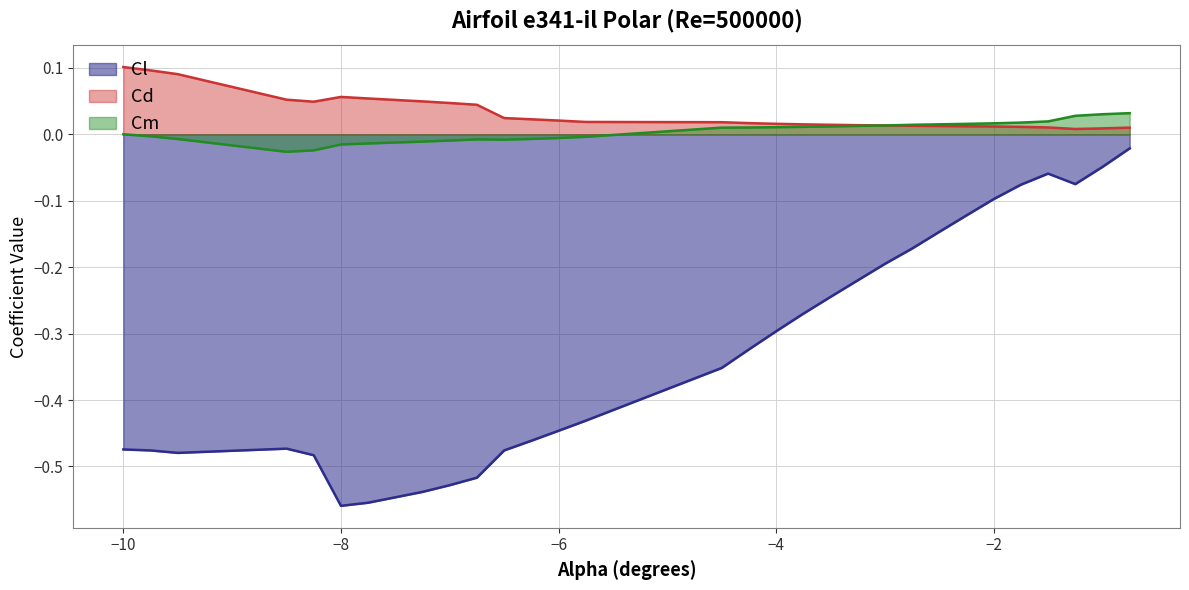

Reading right to left, extract all data points from this chart.

Cl: -0.0	-0.0	-0.1	-0.1	-0.1	-0.1	-0.1	-0.1	-0.2	-0.2	-0.2	-0.2	-0.3	-0.3	-0.3	-0.4	-0.4	-0.4	-0.5	-0.5	-0.5	-0.5	-0.5	-0.6	-0.6	-0.5	-0.5	-0.5	-0.5	-0.5
Cd: 0.0	0.0	0.0	0.0	0.0	0.0	0.0	0.0	0.0	0.0	0.0	0.0	0.0	0.0	0.0	0.0	0.0	0.0	0.0	0.0	0.0	0.0	0.0	0.1	0.1	0.0	0.1	0.1	0.1	0.1
Cm: 0.0	0.0	0.0	0.0	0.0	0.0	0.0	0.0	0.0	0.0	0.0	0.0	0.0	0.0	0.0	0.0	-0.0	-0.0	-0.0	-0.0	-0.0	-0.0	-0.0	-0.0	-0.0	-0.0	-0.0	-0.0	-0.0	0.0